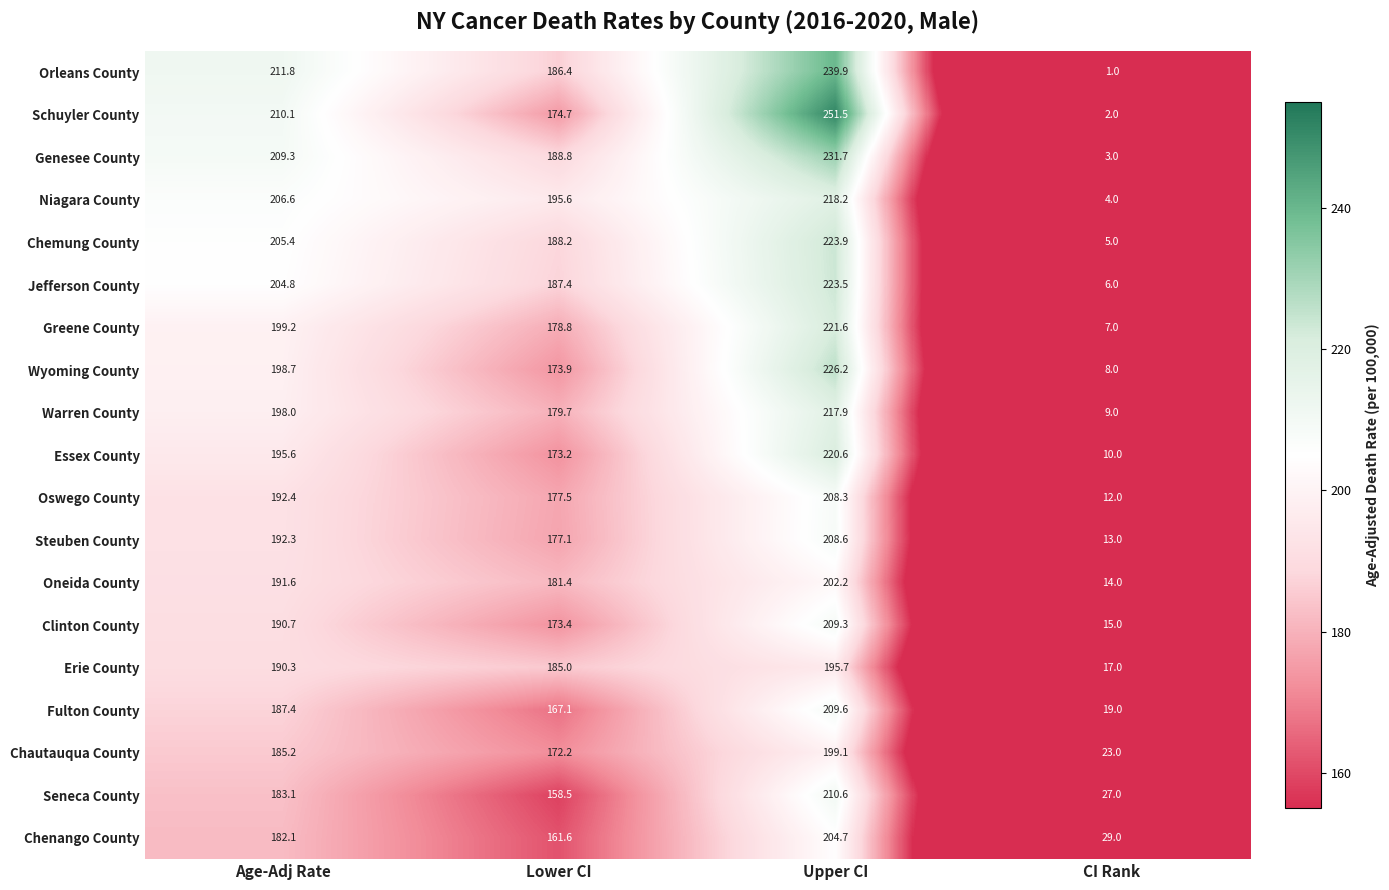

Which series has the largest range (max minus min)?

Schuyler County